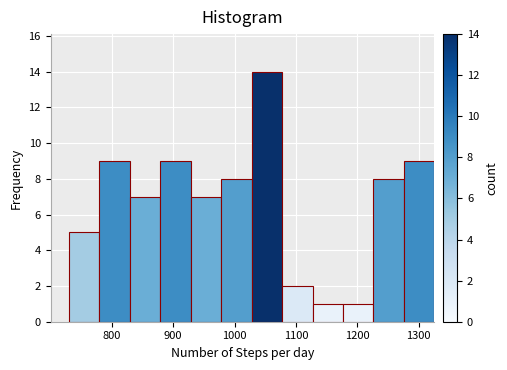

Reading left to right, transcribe this chart: for each bar, give the range it covers on the x-axis and its height. Neither the bar edges nor the heights are printed on the chart, so give them approximately, as read against the axes.

730 to 780: 5
780 to 830: 9
830 to 880: 7
880 to 930: 9
930 to 980: 7
980 to 1030: 8
1030 to 1080: 14
1080 to 1130: 2
1130 to 1180: 1
1180 to 1230: 1
1230 to 1280: 8
1280 to 1330: 9